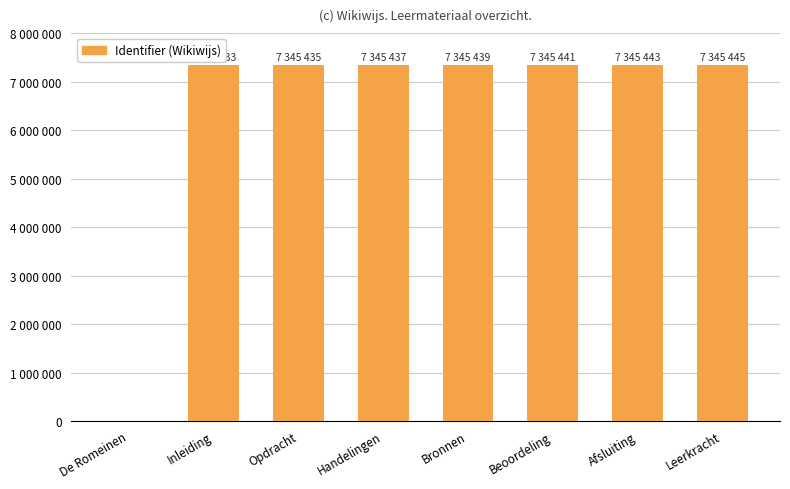

Where does the data first go above 7345439?

Beoordeling